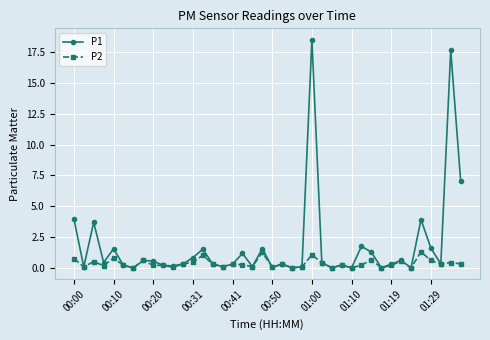

What is the average value of the P2 series?

0.4